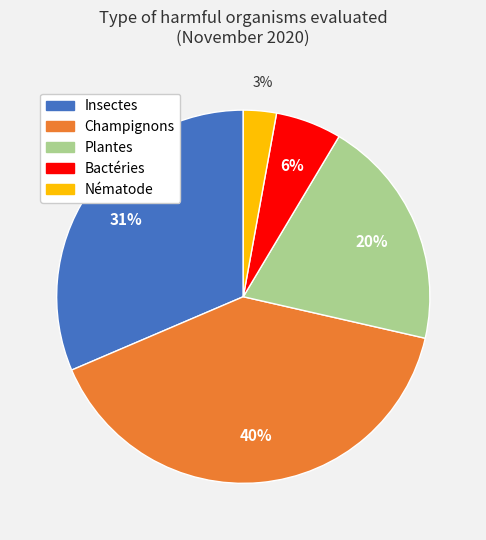

To the nearest percent, what portion does Champignons represent?

40%